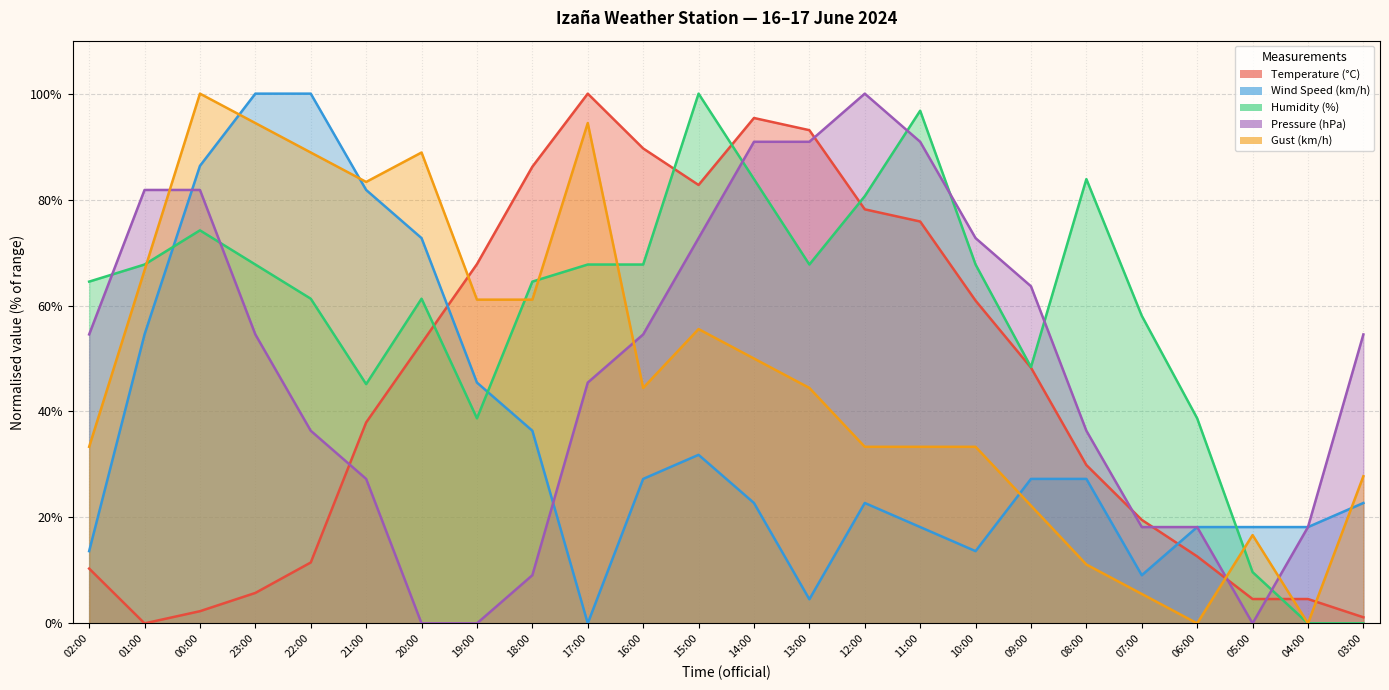

At 10:00, list the series in order from smallest to largest.

Wind Speed (km/h), Gust (km/h), Temperature (°C), Humidity (%), Pressure (hPa)